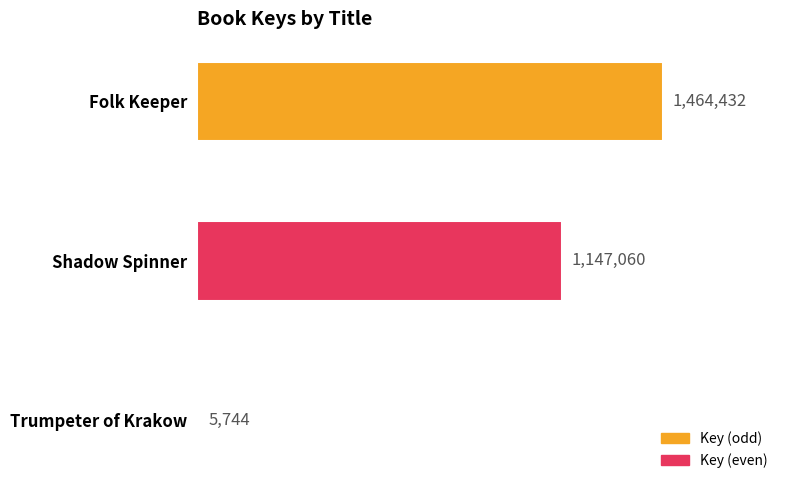

Are the bars horizontal?

Yes